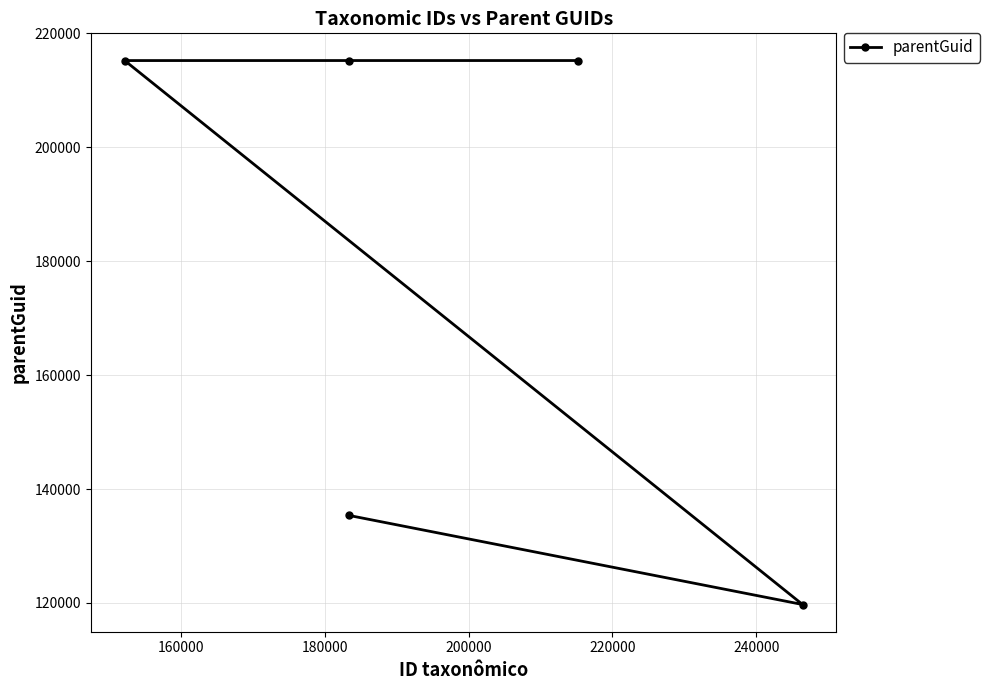

What is the smallest value displayed?

119727